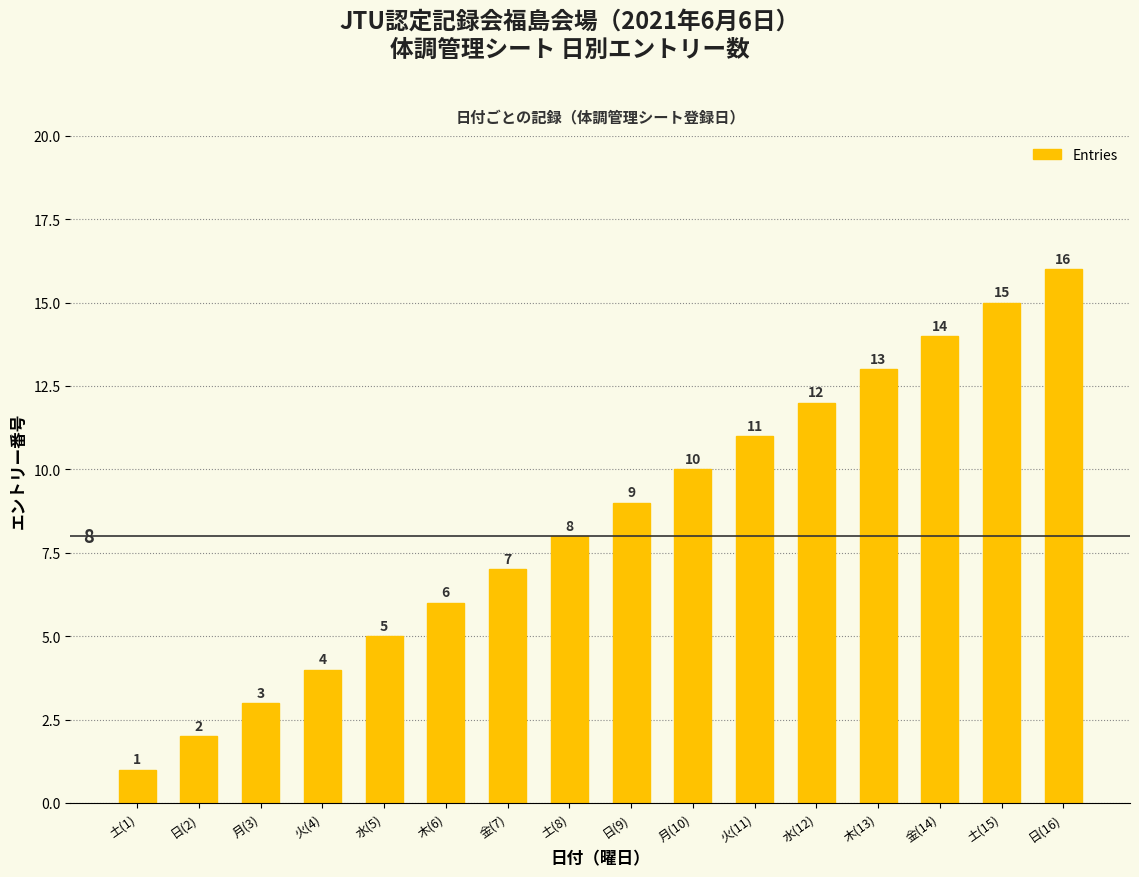

Which category has the highest value across all series?

日(16)